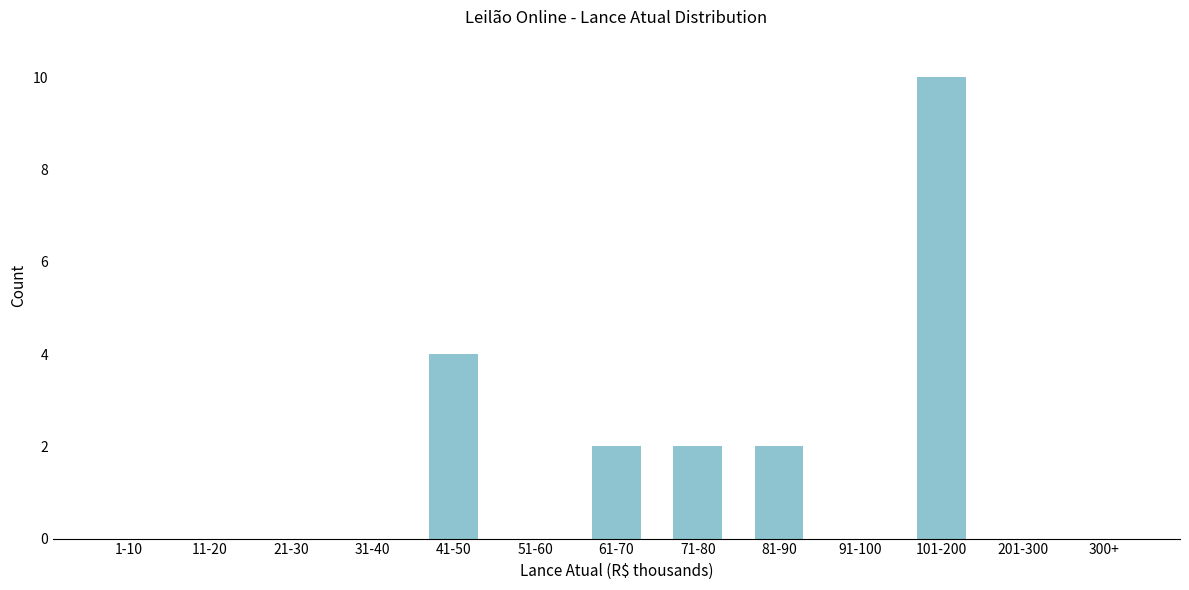

Reading left to right, transcribe all the data shown in this chart.

1-10=0	11-20=0	21-30=0	31-40=0	41-50=4	51-60=0	61-70=2	71-80=2	81-90=2	91-100=0	101-200=10	201-300=0	300+=0